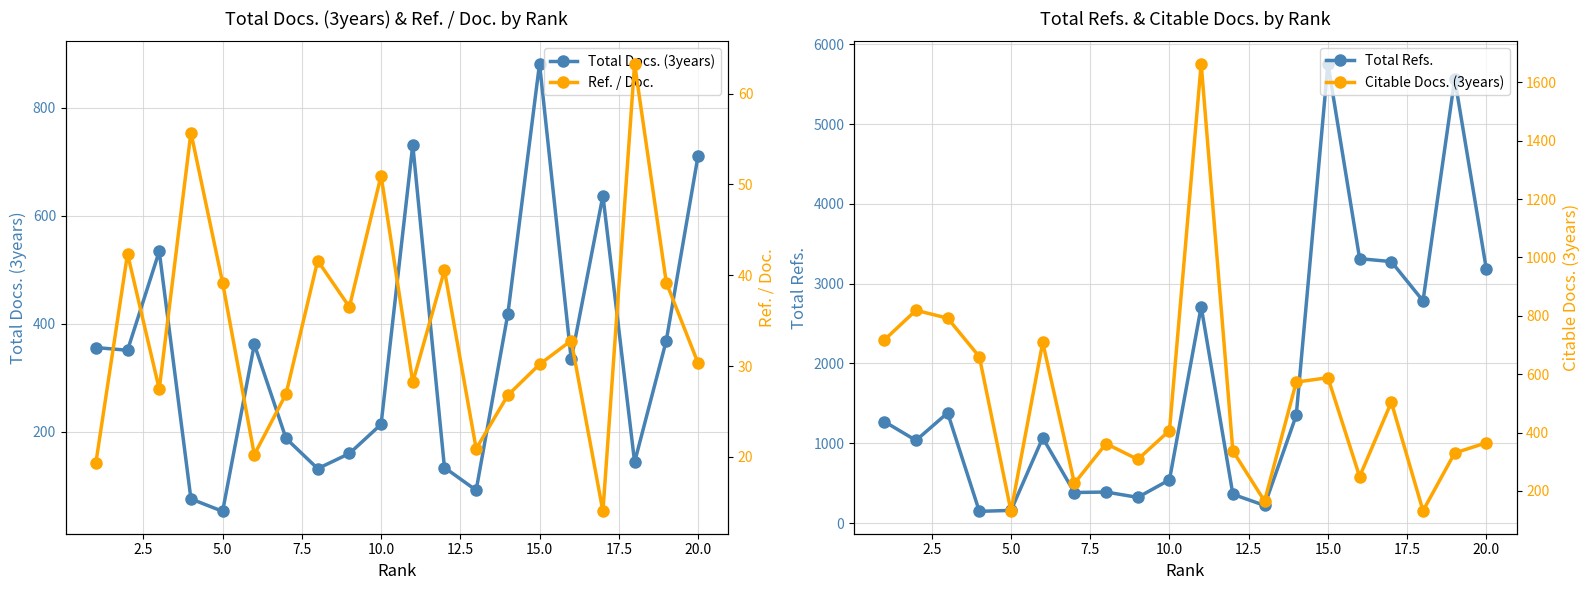

What is the highest value of the Total Docs. (3years) series?

881